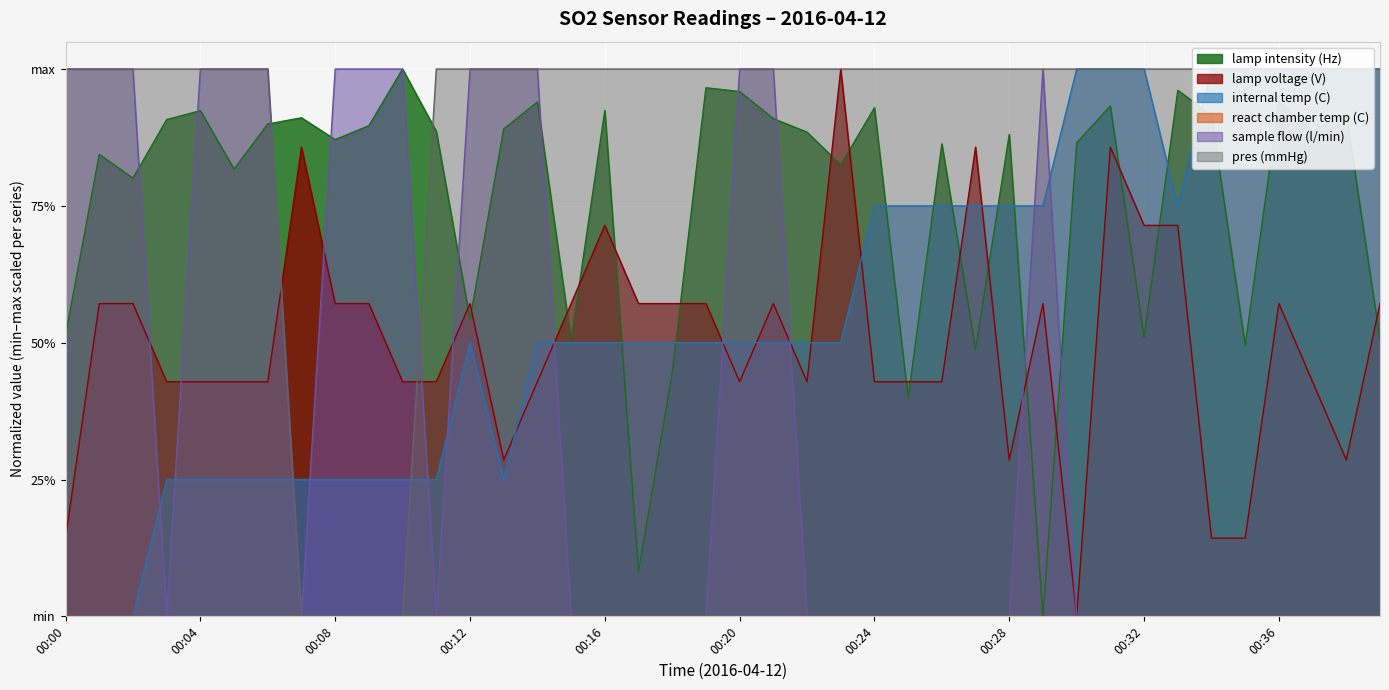

The sample flow (l/min) series shows 1.0 at 00:08. True or false?

True